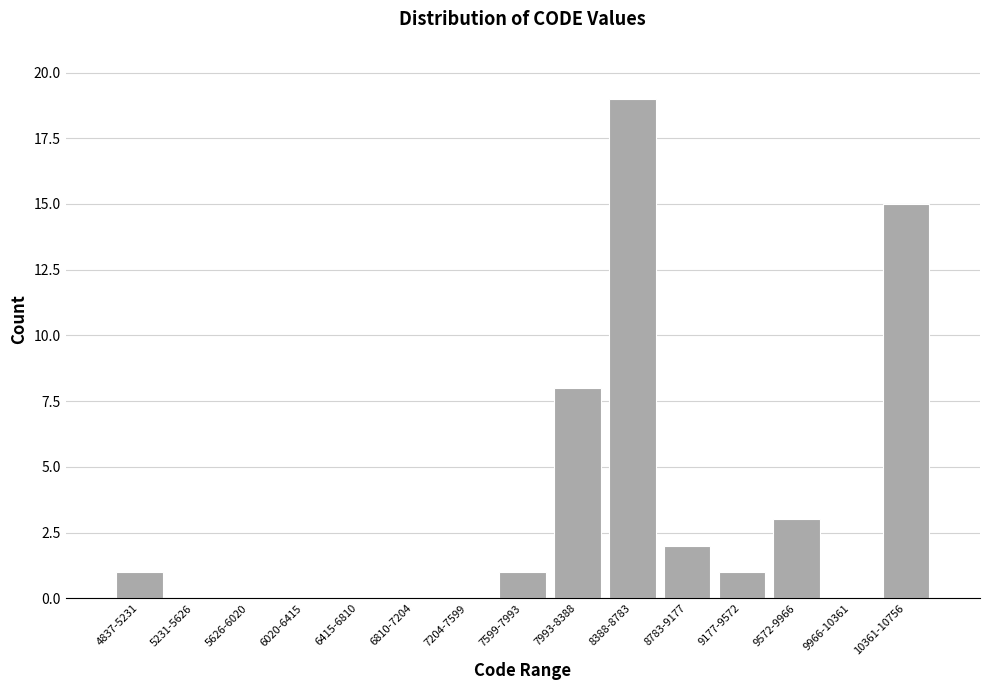

Reading left to right, what are all the values shown in this chart?

4837-5231=1	5231-5626=0	5626-6020=0	6020-6415=0	6415-6810=0	6810-7204=0	7204-7599=0	7599-7993=1	7993-8388=8	8388-8783=19	8783-9177=2	9177-9572=1	9572-9966=3	9966-10361=0	10361-10756=15